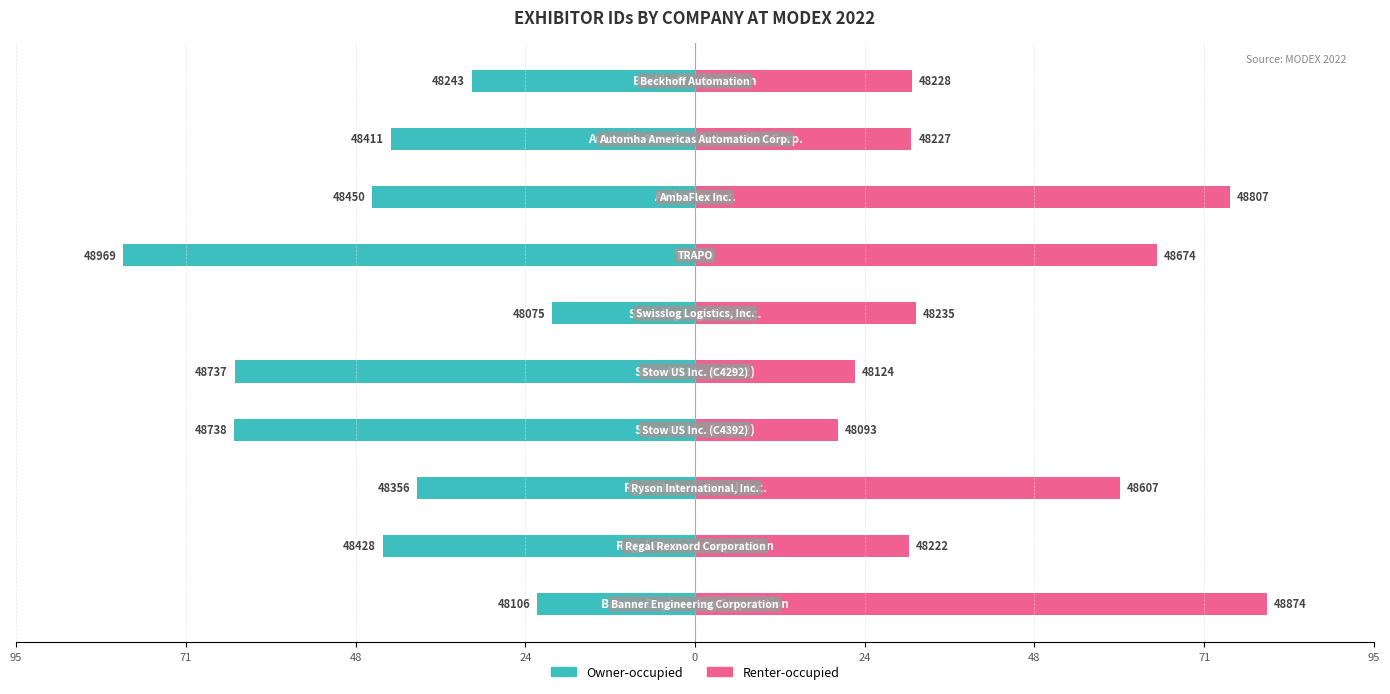

What is the lowest value of the Owner-occupied series?

-80.0